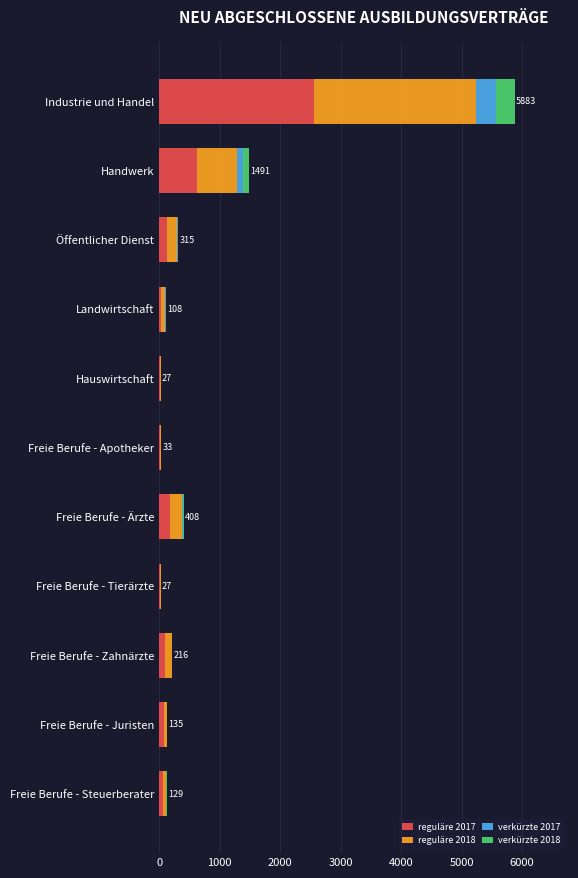

Which category has the highest value in the reguläre 2017 series?

Industrie und Handel